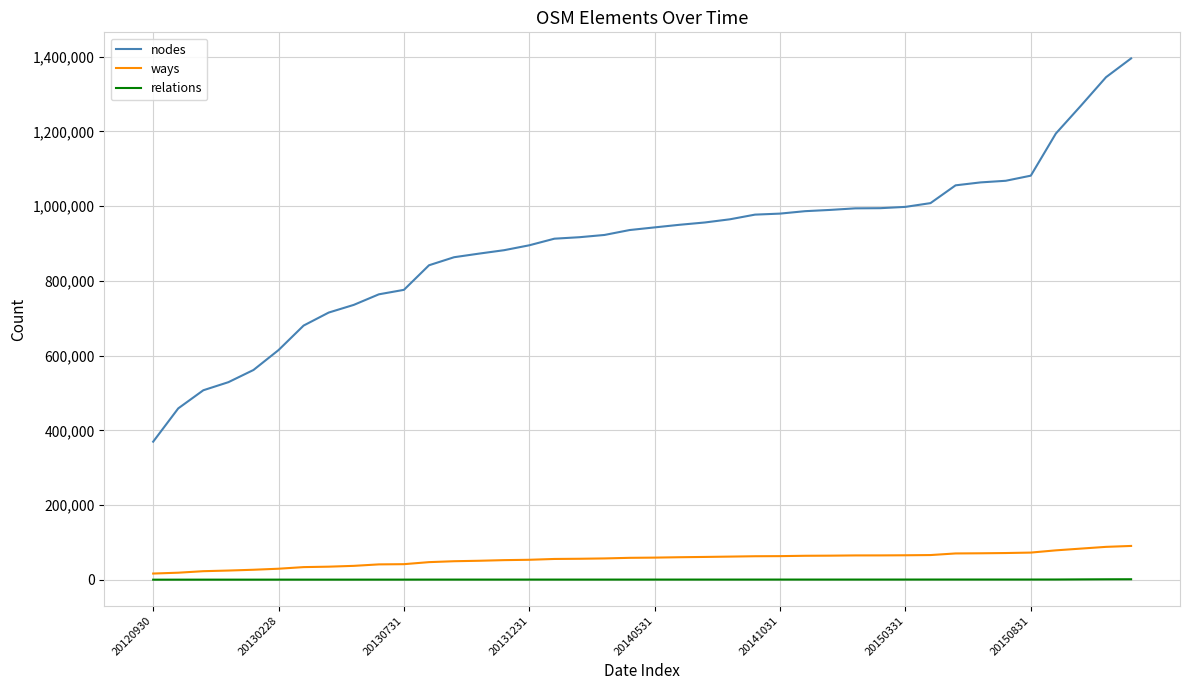

How many values in the relations series are below 501?

20